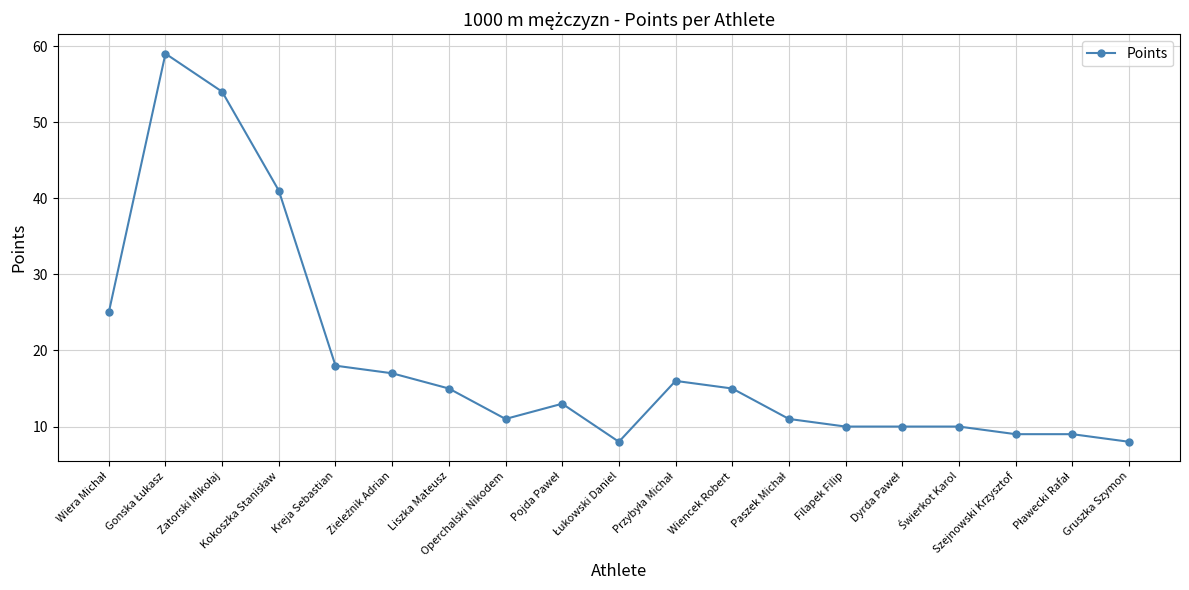

What is the approximate value at Kreja Sebastian, to the nearest 5?

20